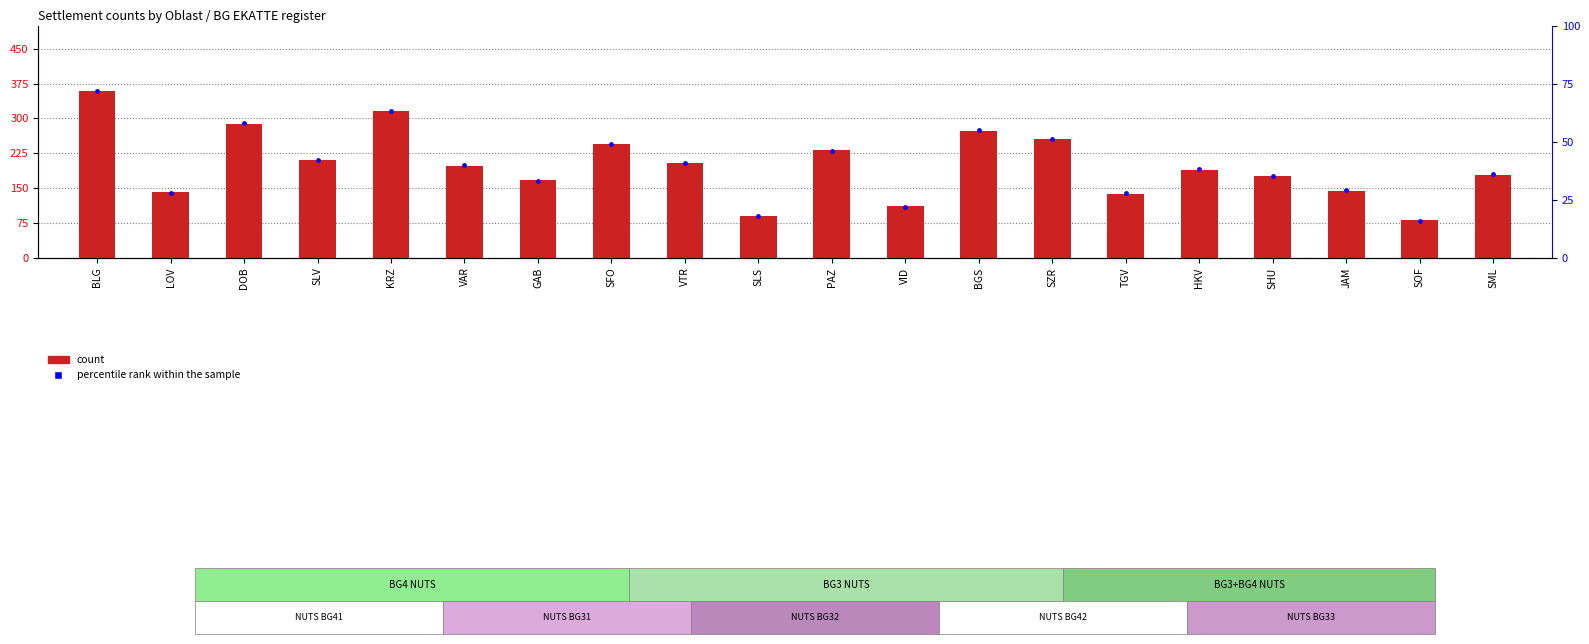

What are all the series names shown in the legend?

count, percentile rank within the sample